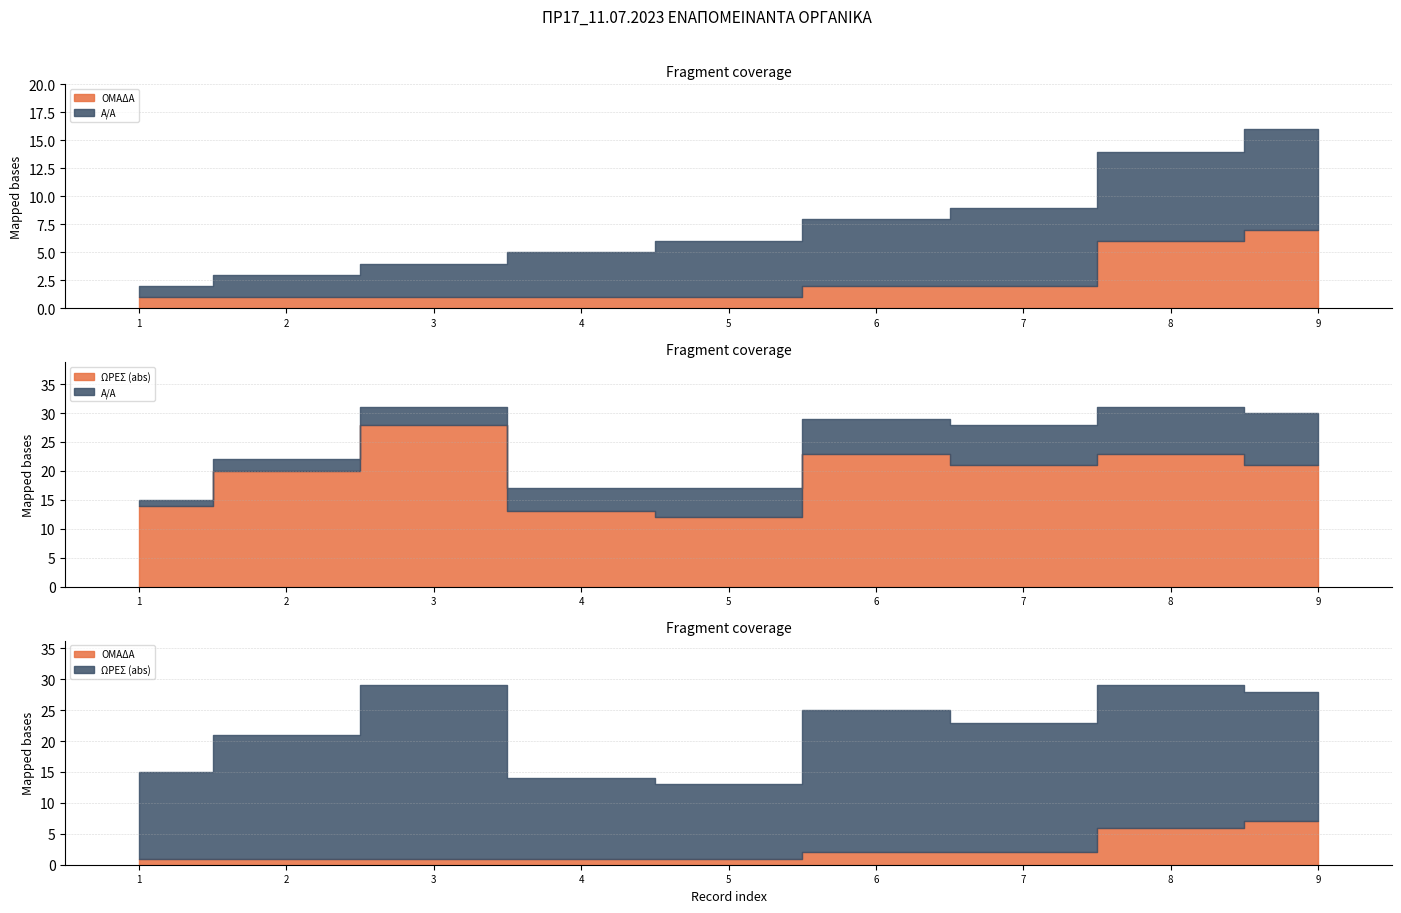

Does the chart display data point markers on the line(s)?

No